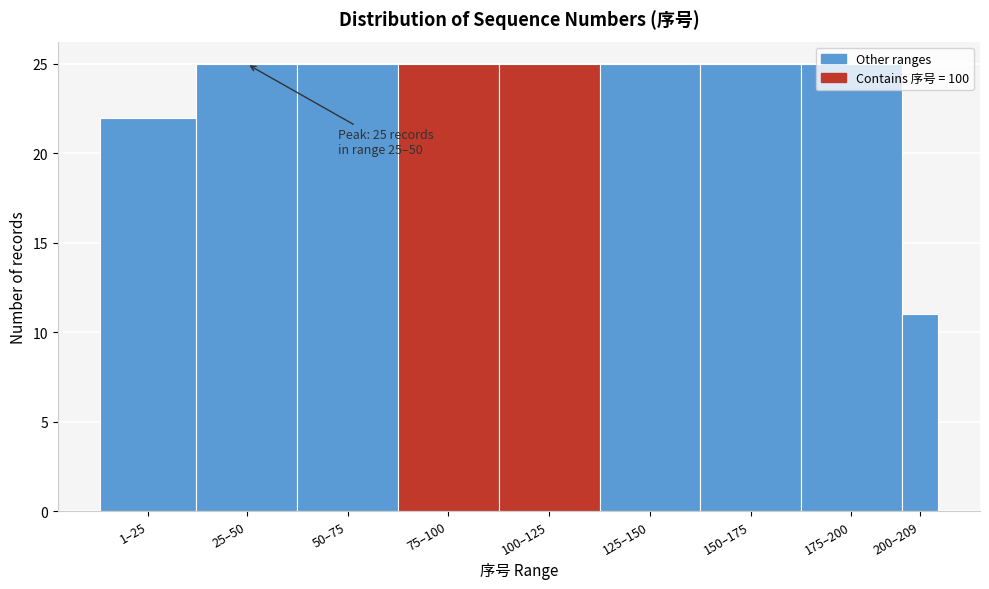

Where is the data nearest to the value 18?

1–25